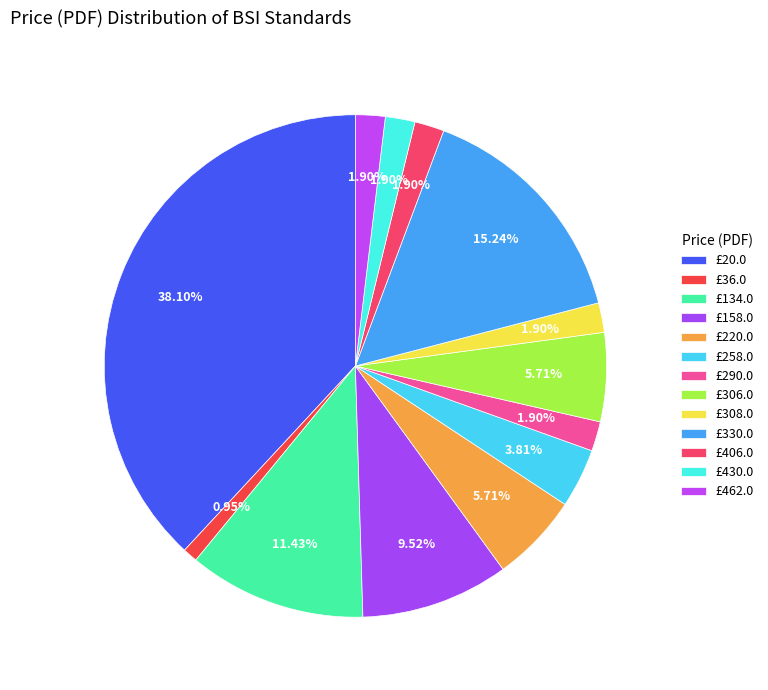

How many segments does this pie chart have?

13